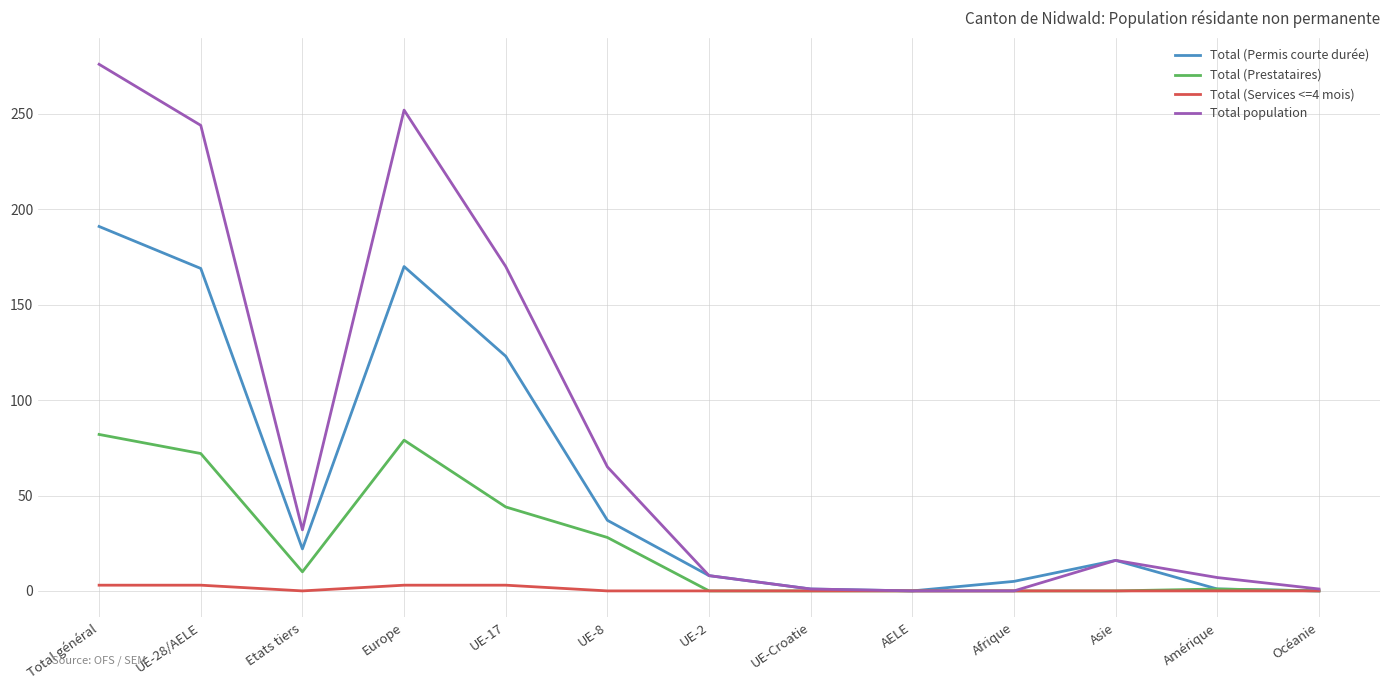

Which series has the widest spread of values?

Total population